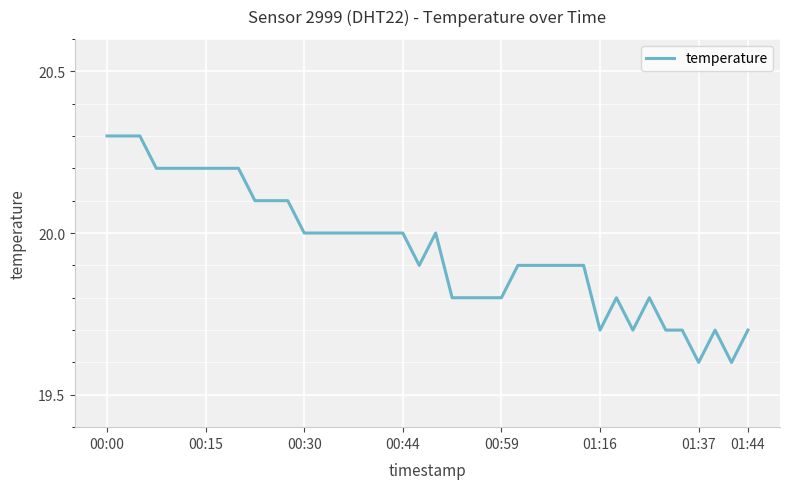

What is the maximum value shown in the chart?

20.3